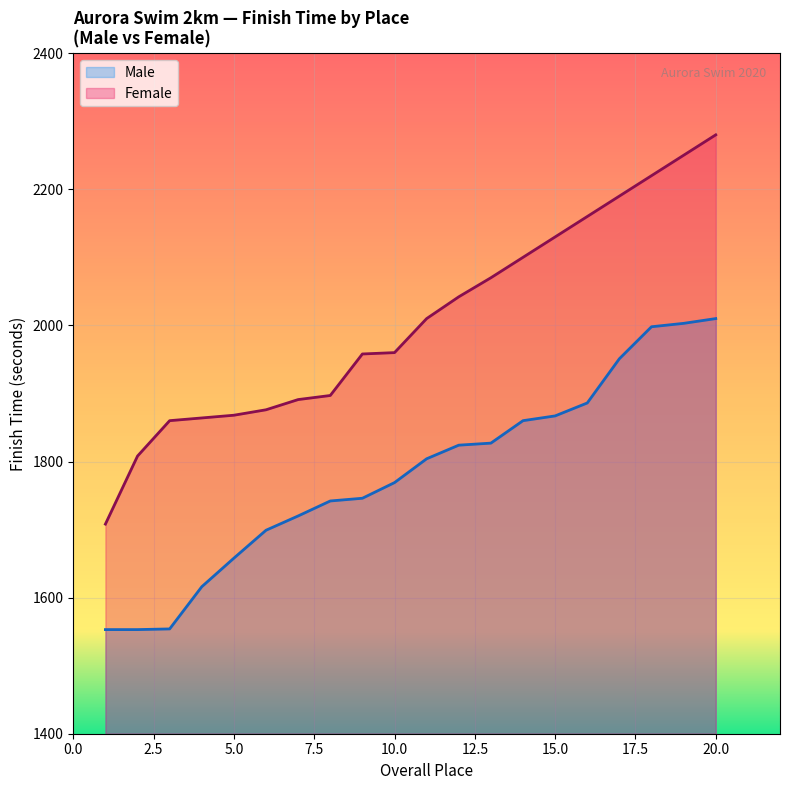

What is the sum of all Male values?

35640